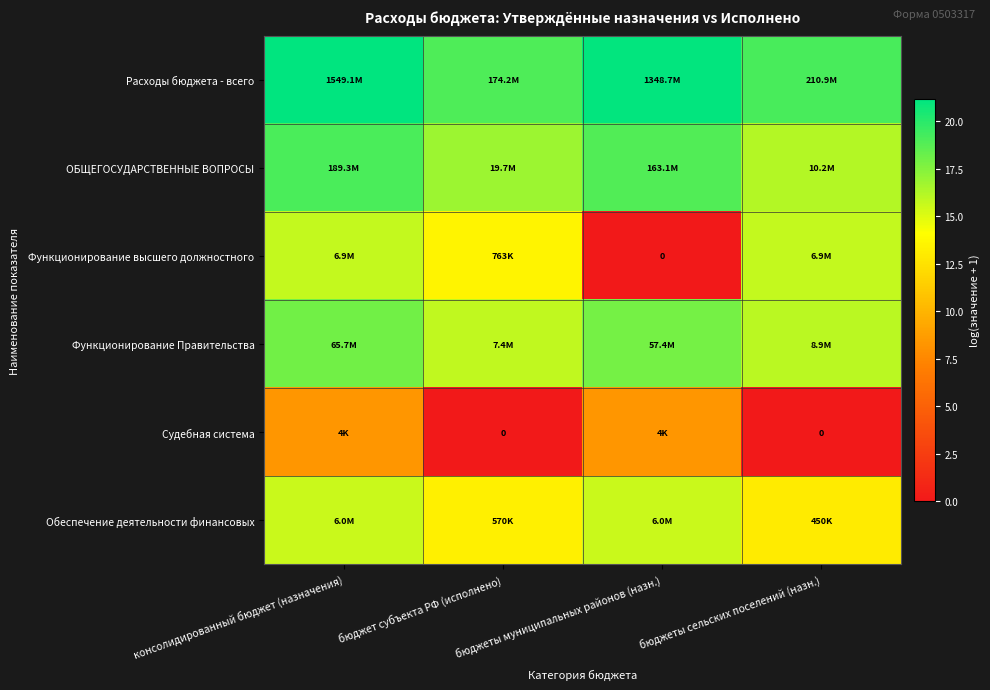

Which series has the largest total across all categories?

Расходы бюджета - всего